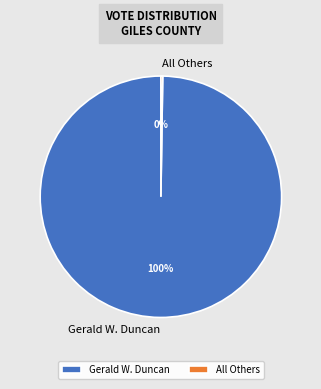

Which slice is the largest?

Gerald W. Duncan